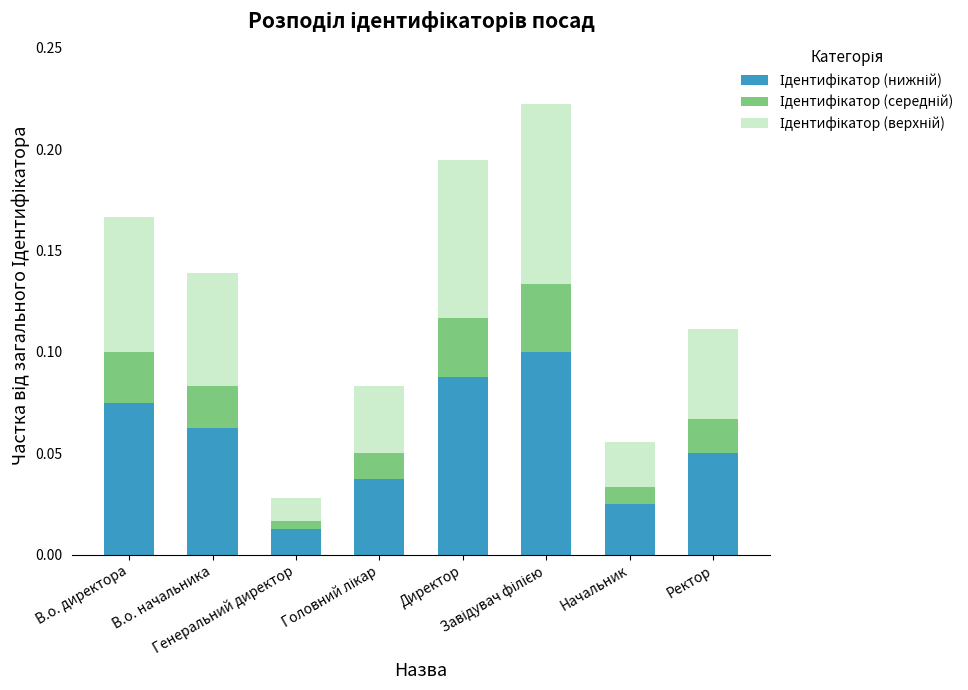

How many bars are there in total?

8